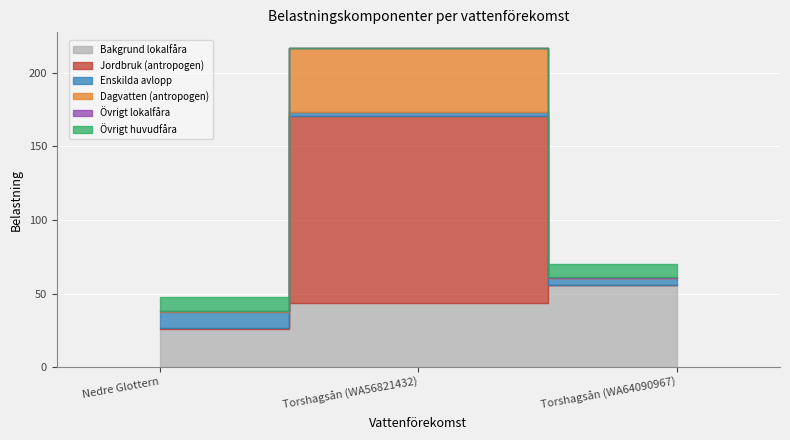

What is the maximum value for Jordbruk (antropogen)?

126.9